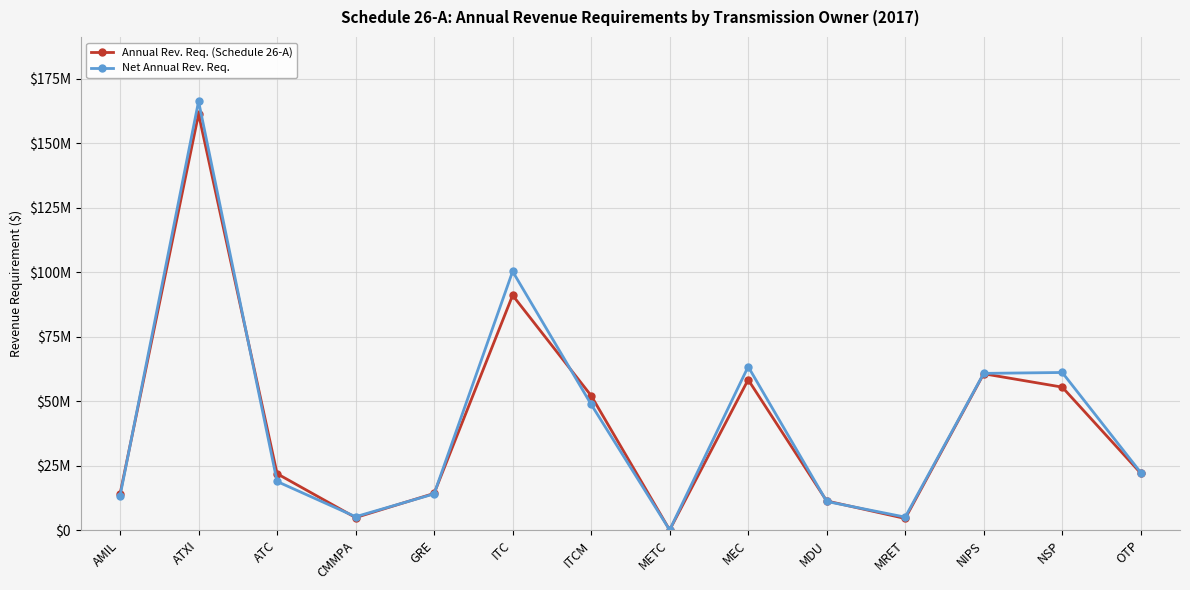

Does the chart have visible grid lines?

Yes